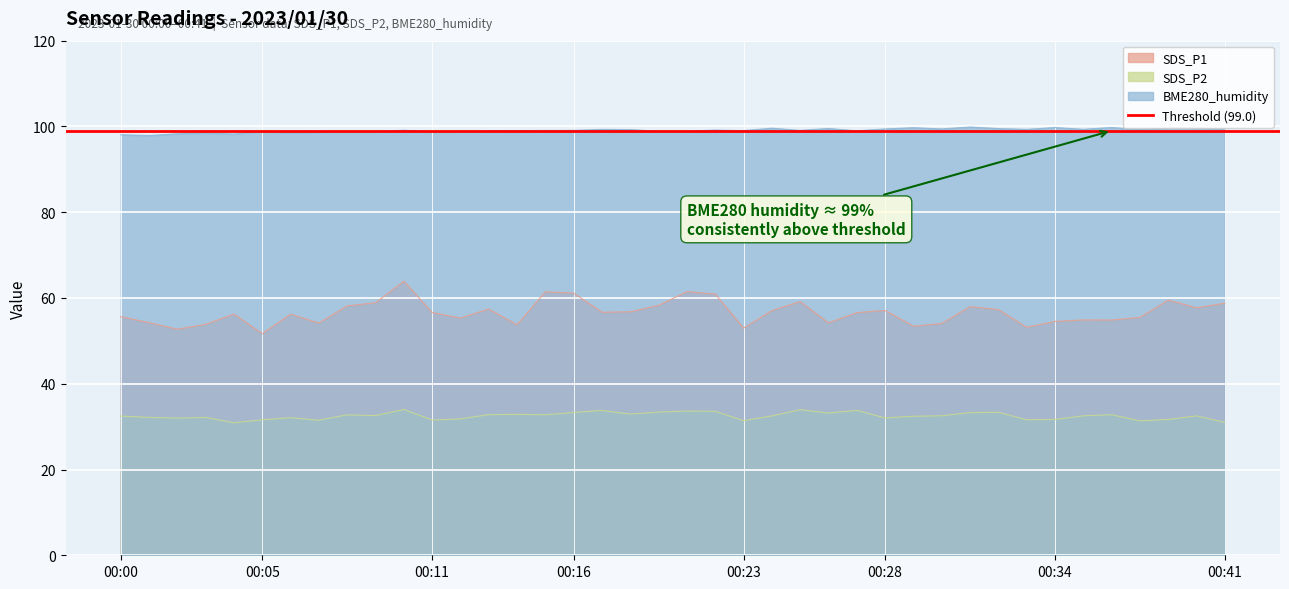

What is the average value of the BME280_humidity series?

99.1